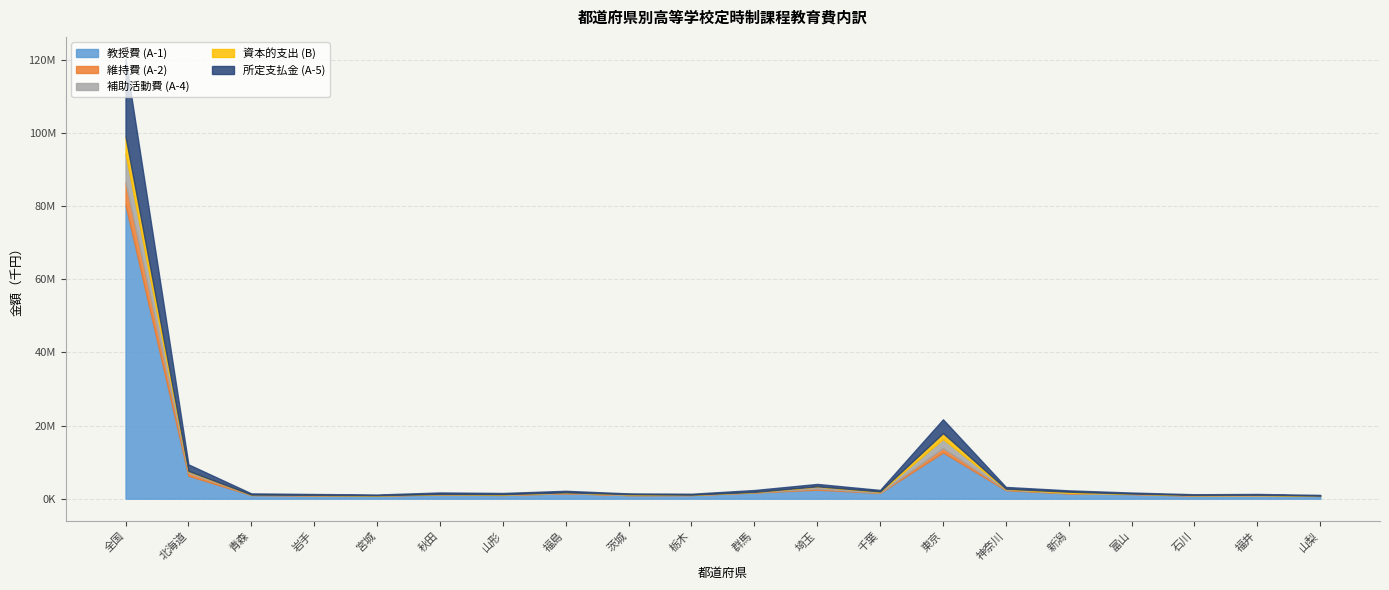

Which series has the widest spread of values?

教授費 (A-1)